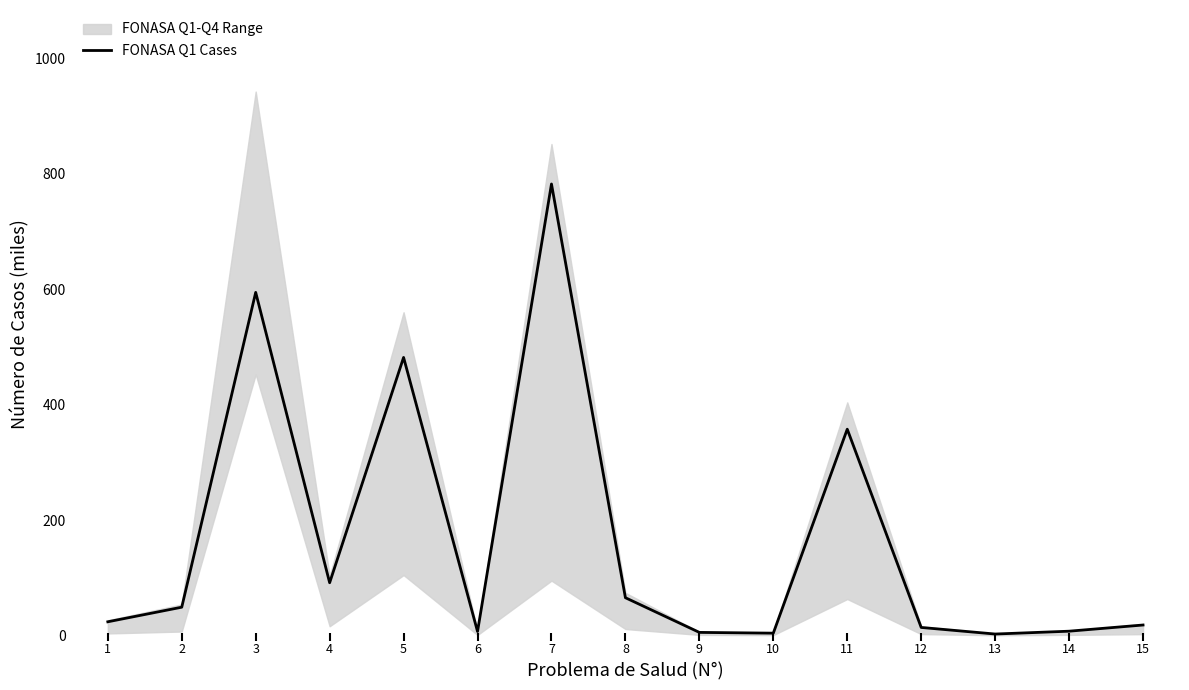

What is the change in value from 1 to 7?

+758.3